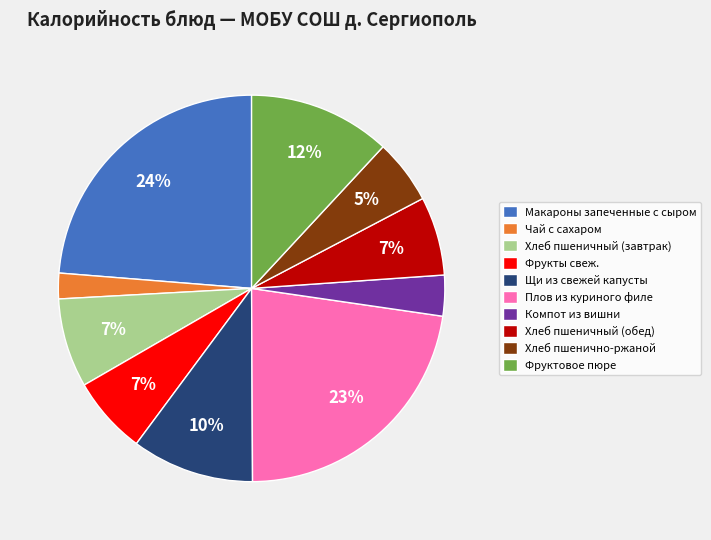

Count the number of slices in the pie.

10